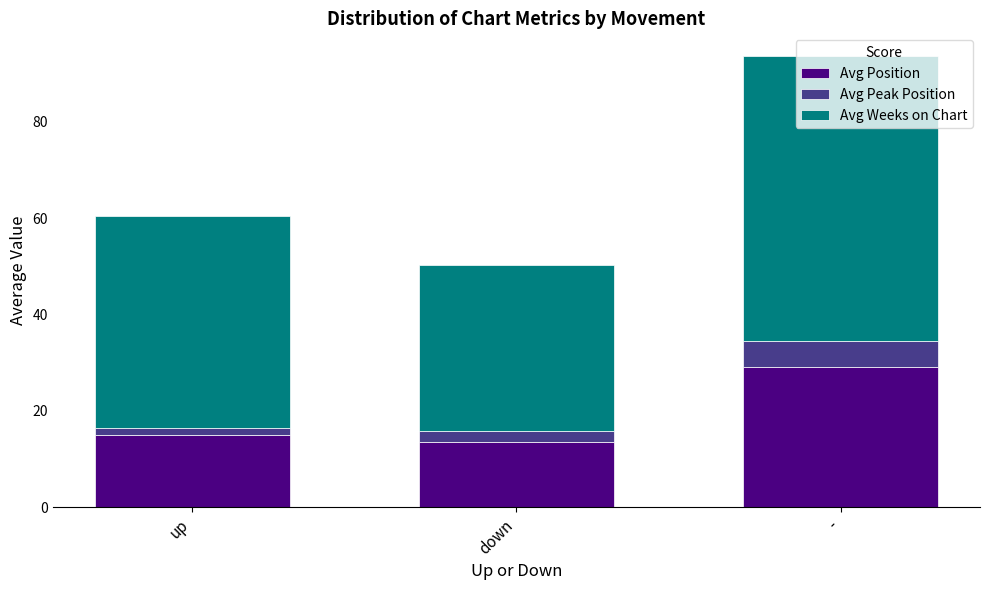

At which category is the sum across all series the highest?

-